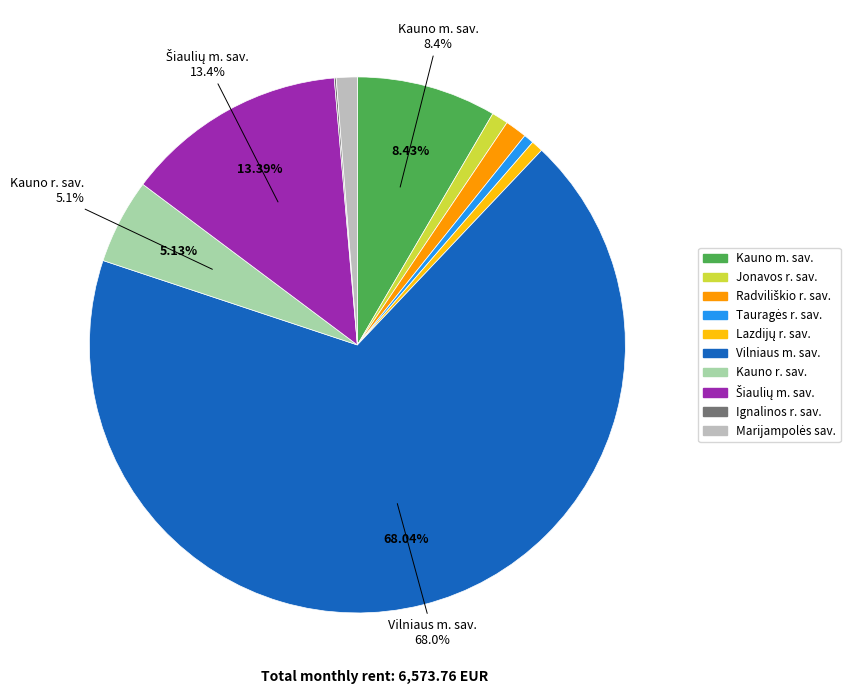

To the nearest percent, what is the average slice percentage?

10%